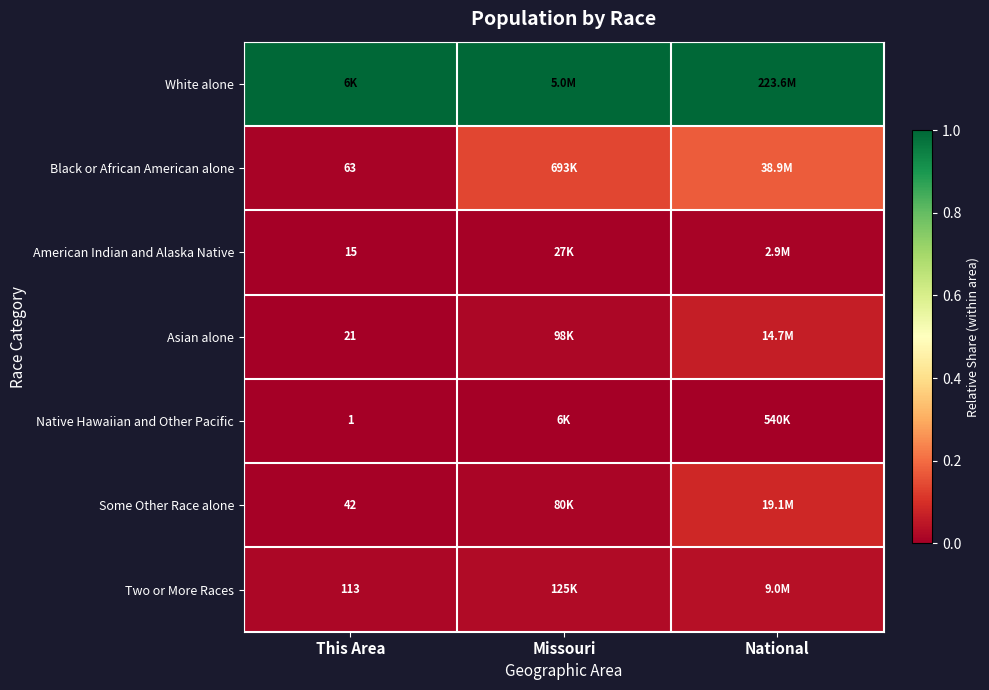

Is the value of Some Other Race alone at This Area greater than the value of Black or African American alone at This Area?

No